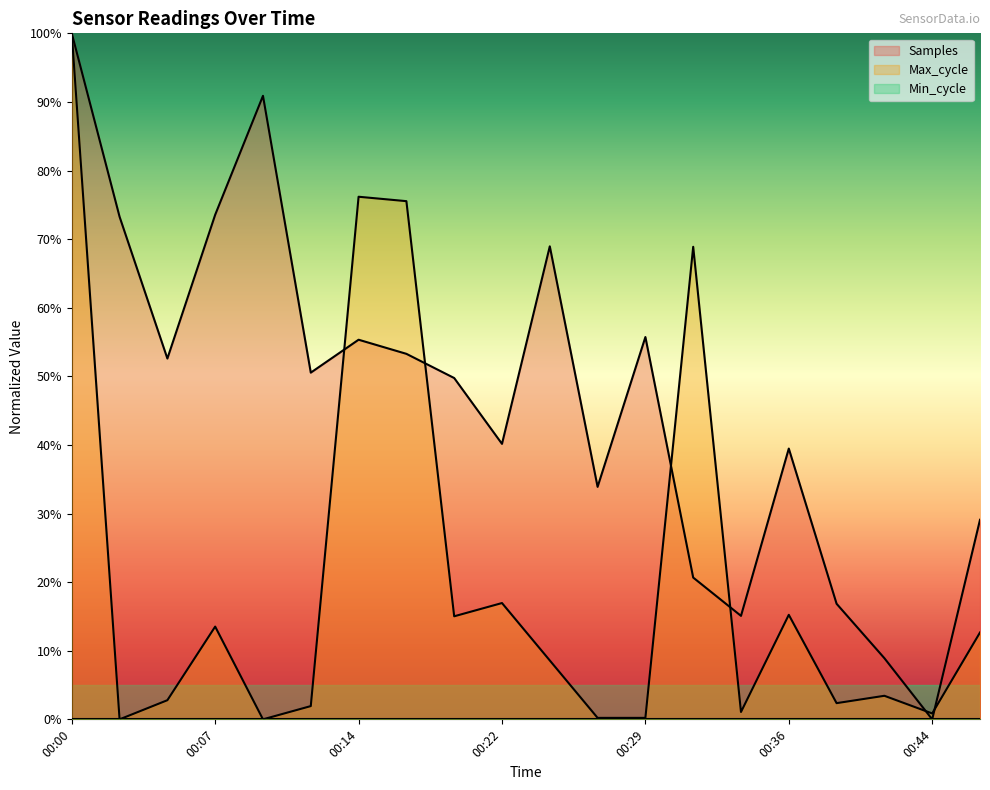

What is the difference between the highest and lowest values at 00:17?

0.2